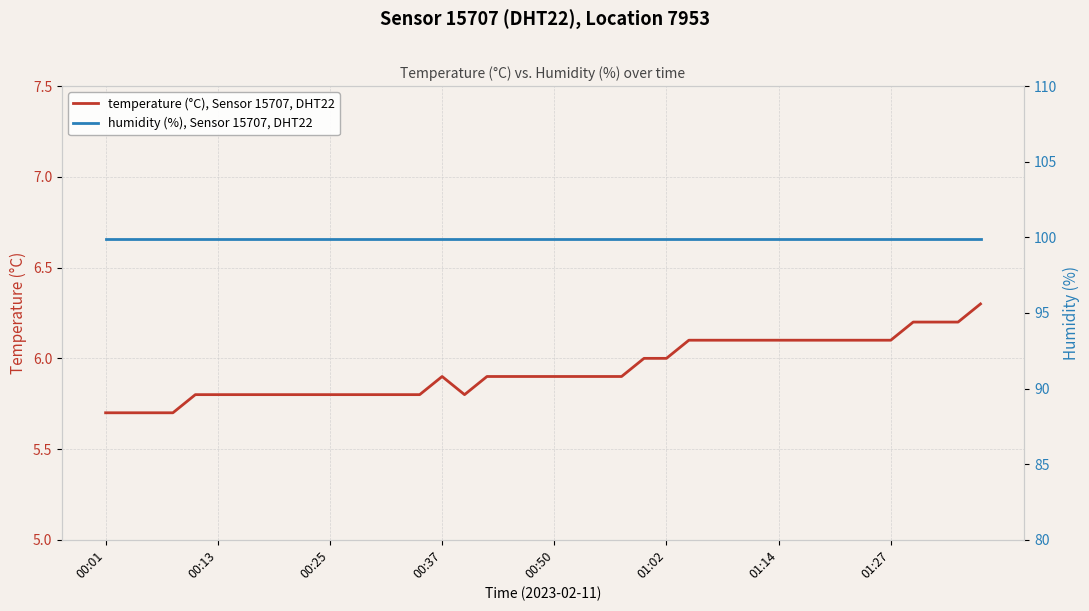

In temperature (°C), Sensor 15707, DHT22, how many points are higher than both neighbors (excluding endpoints)?

1